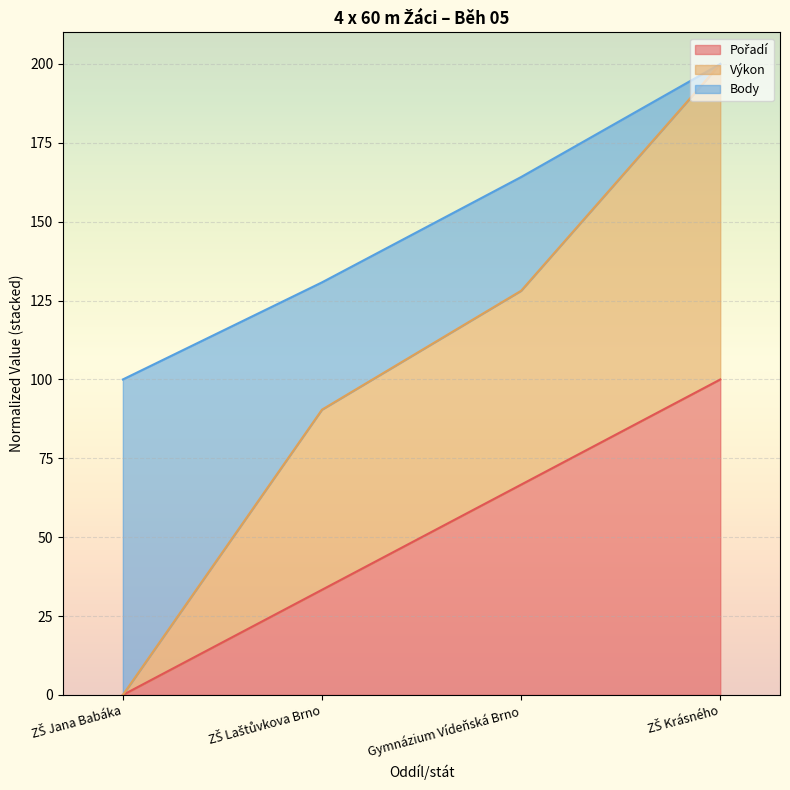

Which has a higher value, ZŠ Laštůvkova Brno or ZŠ Krásného?

ZŠ Krásného